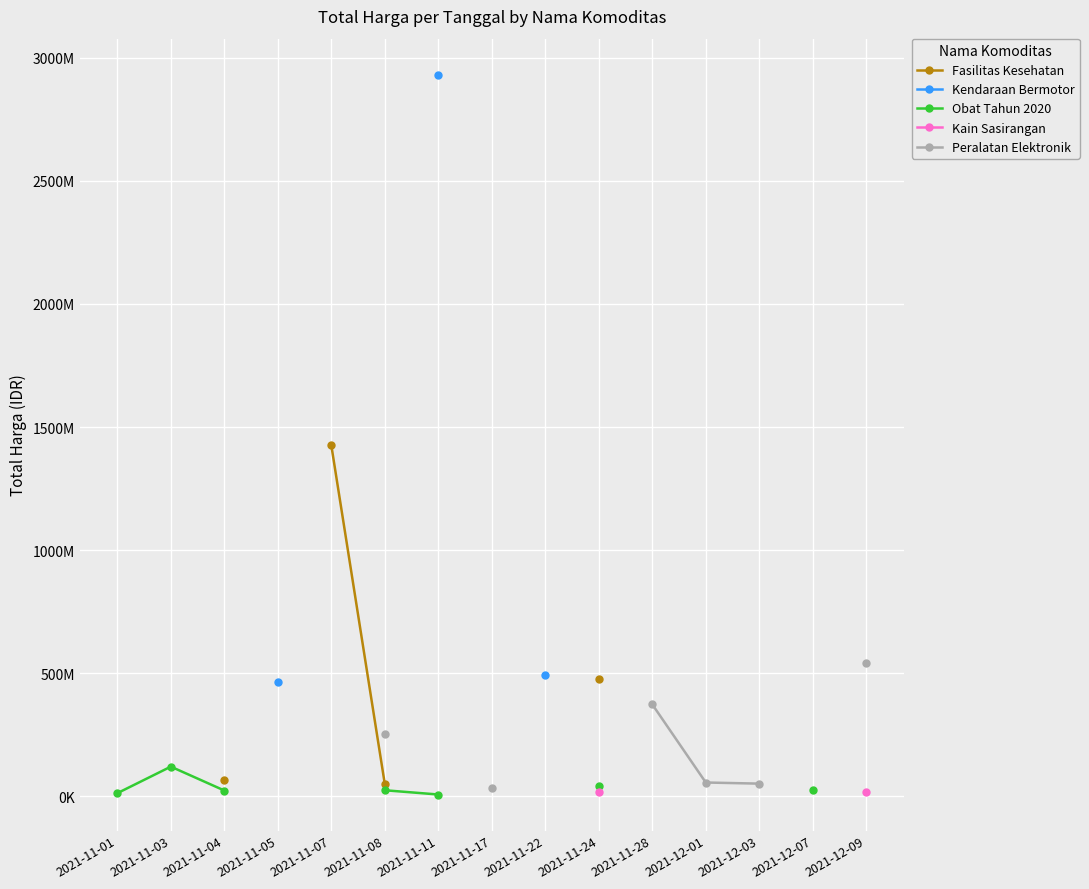

What are all the series names shown in the legend?

Fasilitas Kesehatan, Kendaraan Bermotor, Obat Tahun 2020, Kain Sasirangan, Peralatan Elektronik